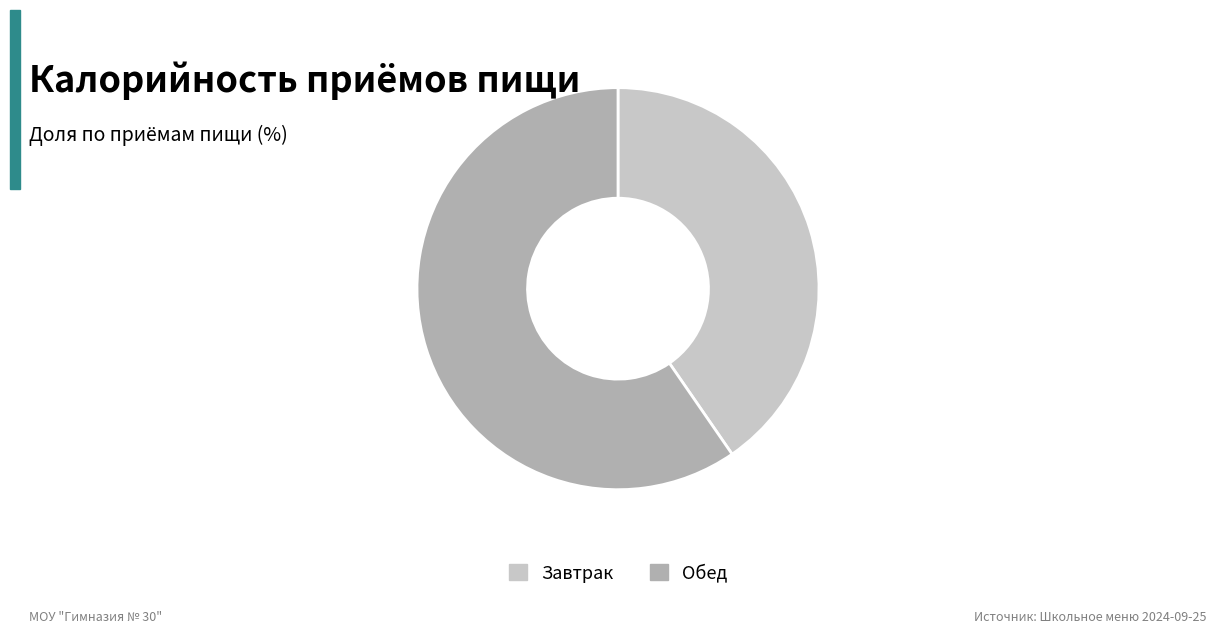

Count the number of slices in the pie.

2